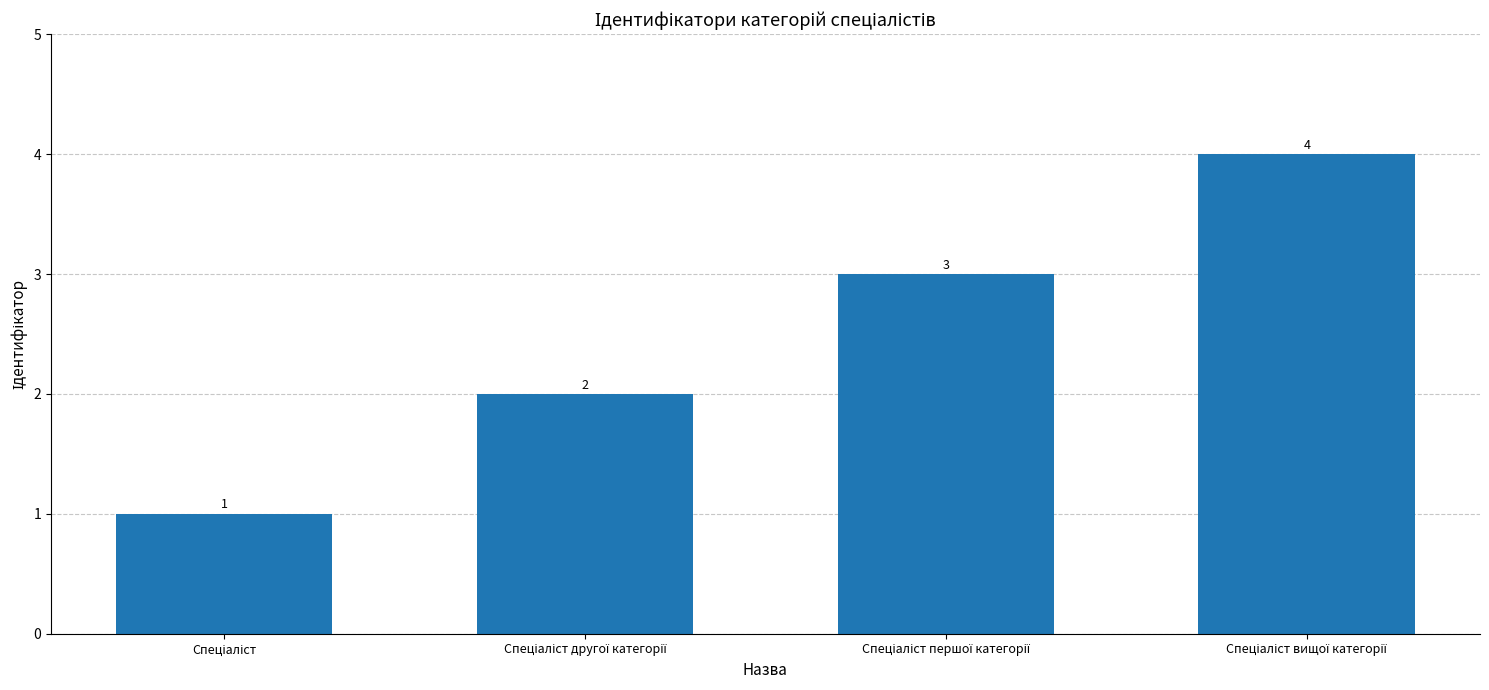

What is the minimum value shown in the chart?

1